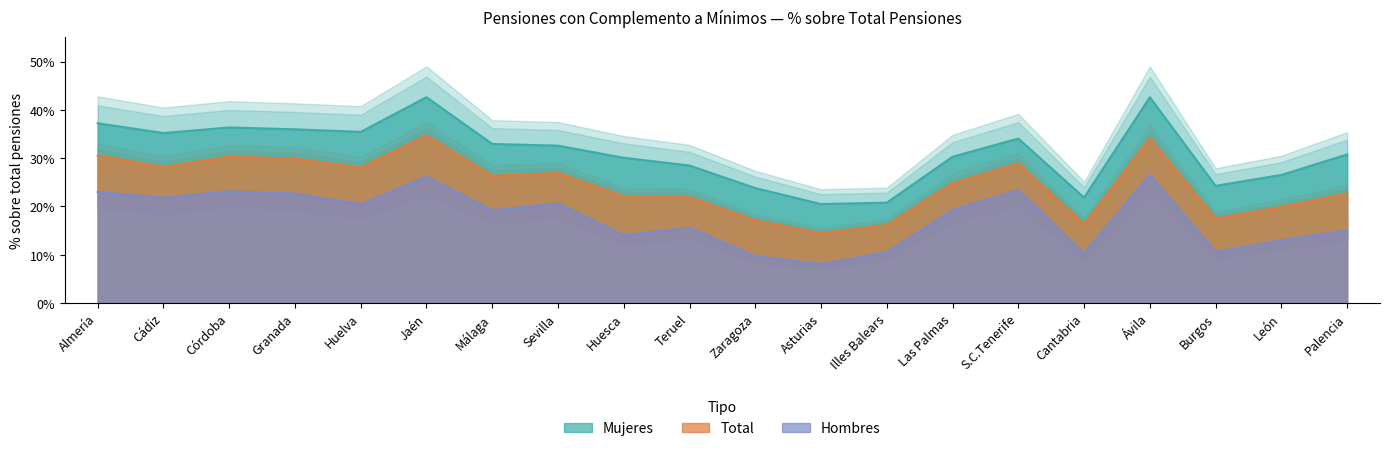

What is the approximate value of Total at Cádiz?

0.3